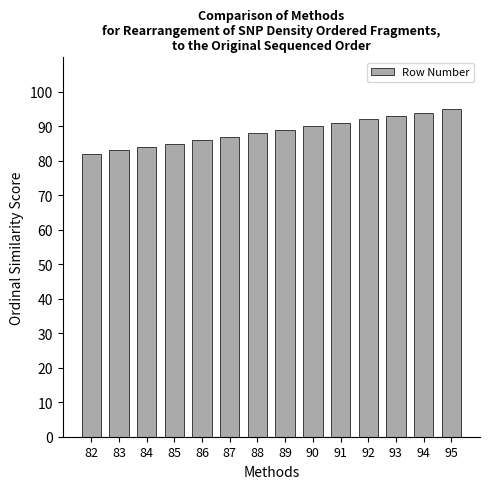

Is it true that the value at 86 is 86?

True